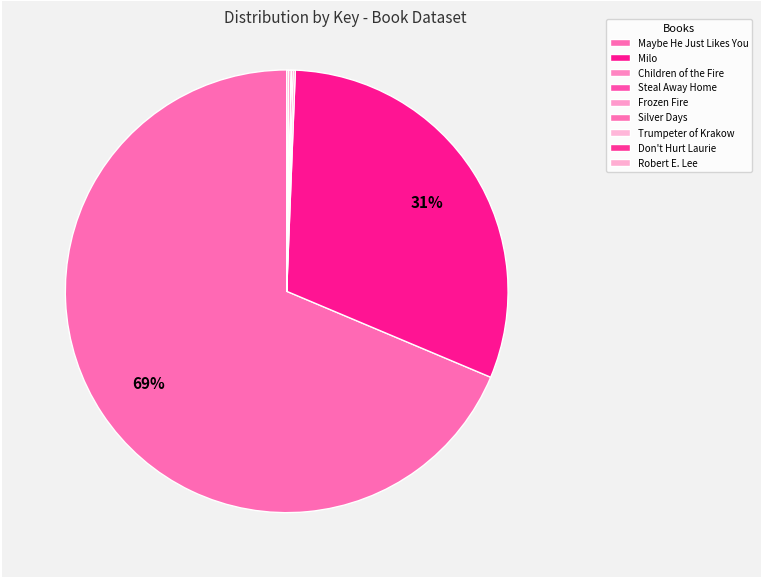

To the nearest percent, what is the average slice percentage?

11%